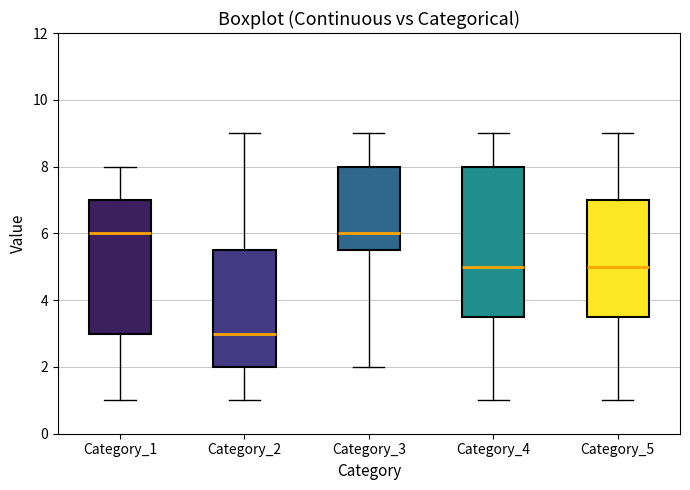

Reading left to right, transcribe this box plot: for each box, give where its median line is, the range the box spans, and where its two whiskers end, as read against the y-axis. The values are not printed on the chart, so give them approximately, as read against the axis.

Category_1: median 6.0, box 3.0 to 7.0, whiskers 1.0 to 8.0
Category_2: median 3.0, box 2.0 to 5.6, whiskers 1.0 to 9.0
Category_3: median 6.0, box 5.6 to 8.0, whiskers 2.0 to 9.0
Category_4: median 5.0, box 3.6 to 8.0, whiskers 1.0 to 9.0
Category_5: median 5.0, box 3.6 to 7.0, whiskers 1.0 to 9.0